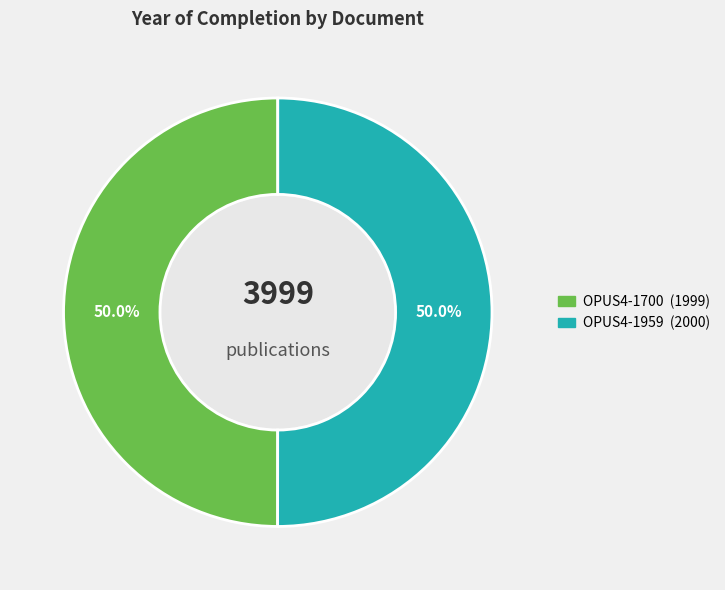

How many slices are in this pie chart?

2